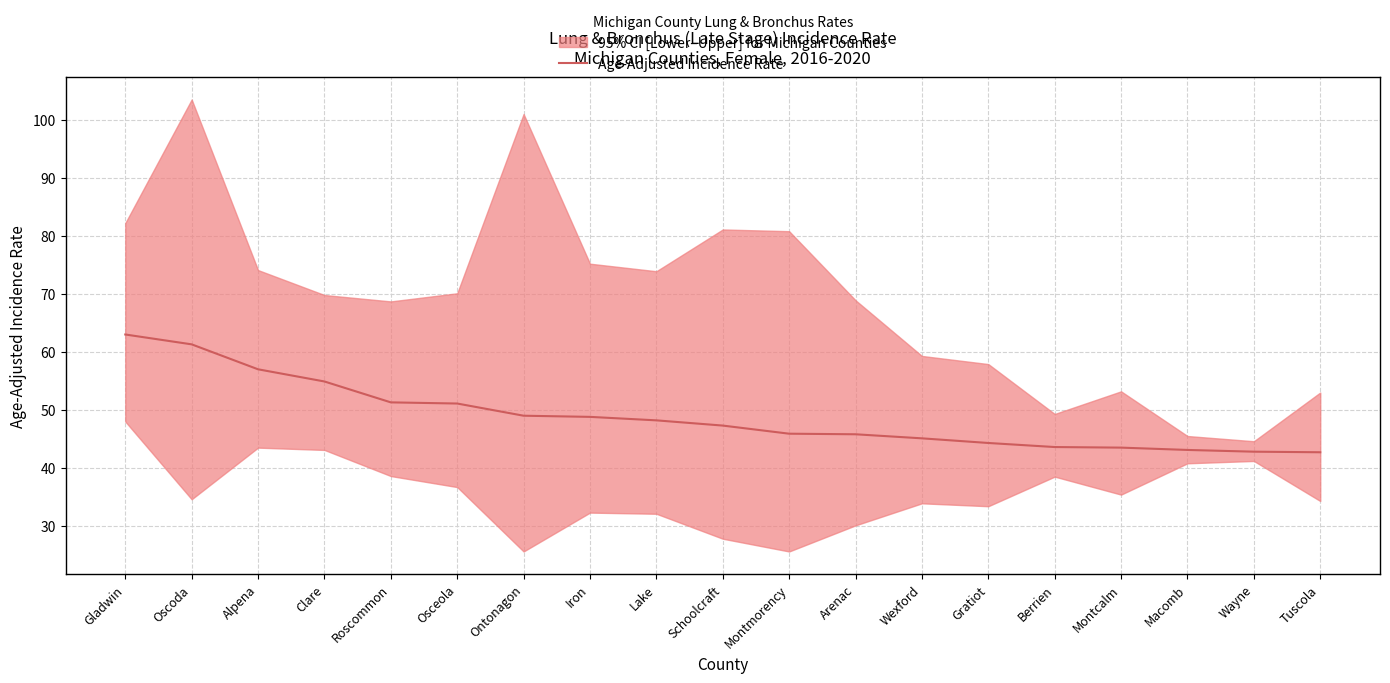

List the labels in order of value, largest first.

Gladwin, Oscoda, Alpena, Clare, Roscommon, Osceola, Ontonagon, Iron, Lake, Schoolcraft, Montmorency, Arenac, Wexford, Gratiot, Berrien, Montcalm, Macomb, Wayne, Tuscola